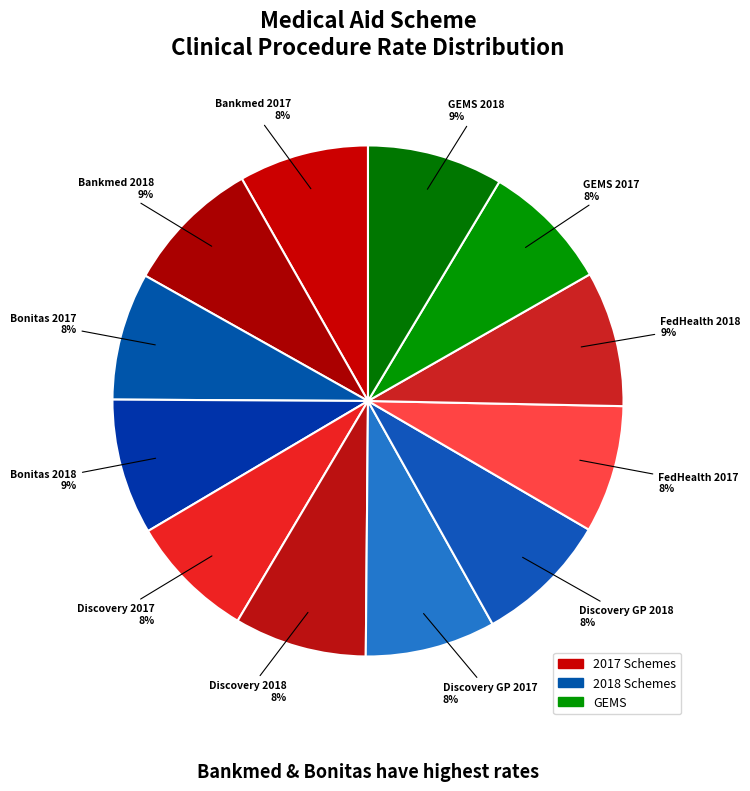

Does any single category account for the majority?

No